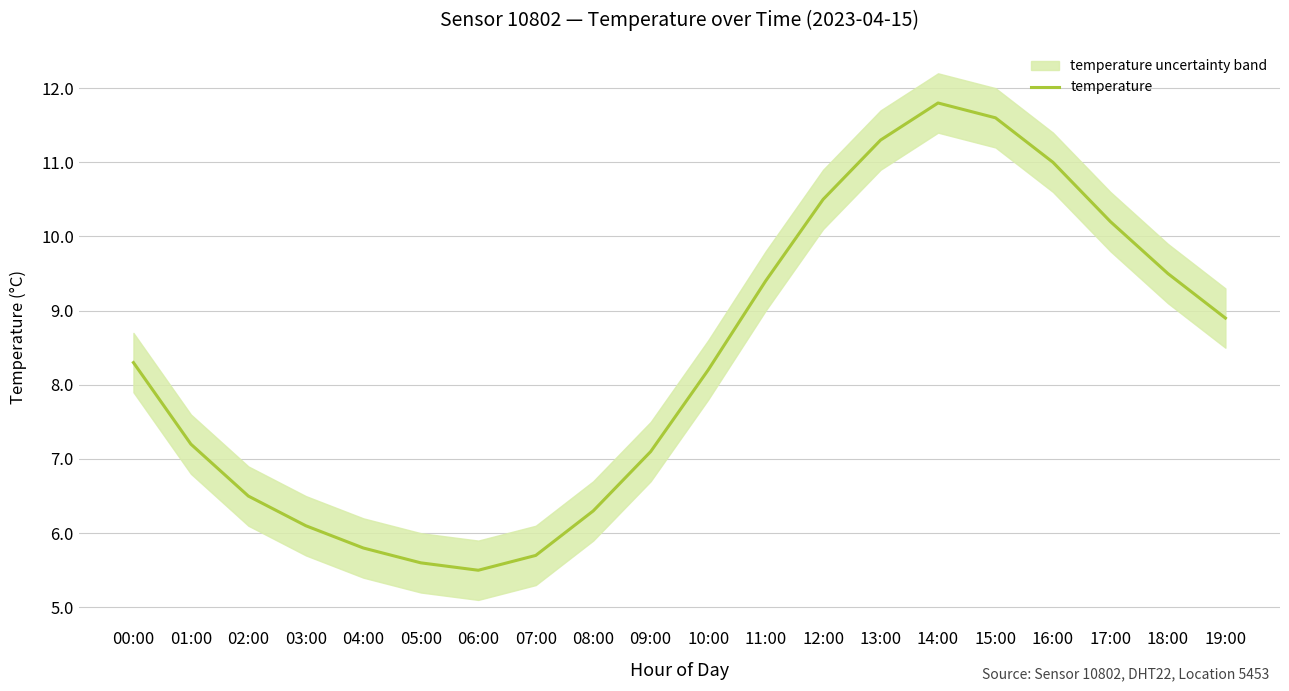

What is the approximate value at 19:00?

8.9